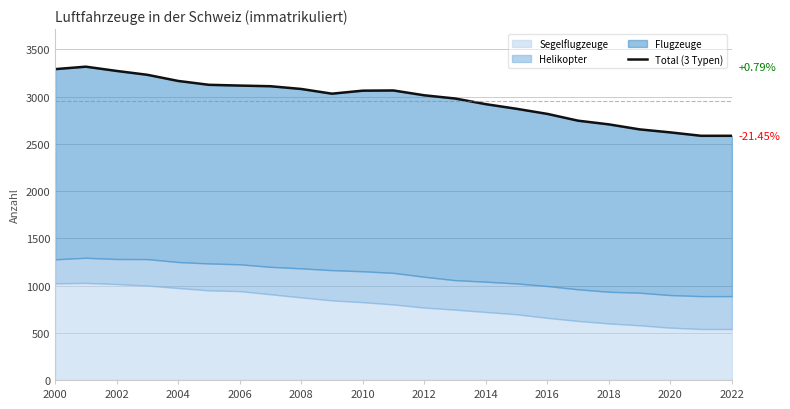

What is the minimum value shown in the chart?

2586